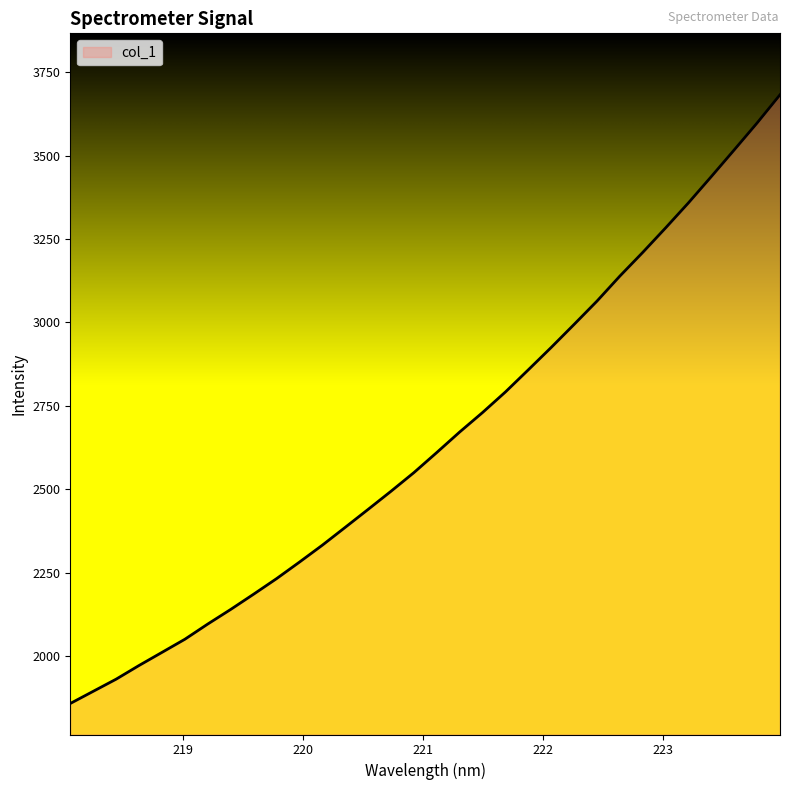

How many lines are shown in the chart?

1